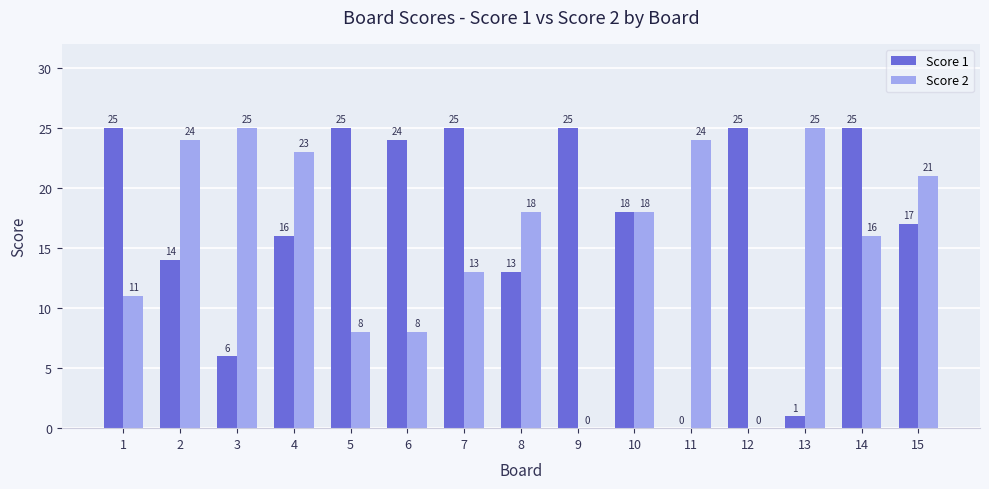

Where is Score 1 nearest to the value 12?

8